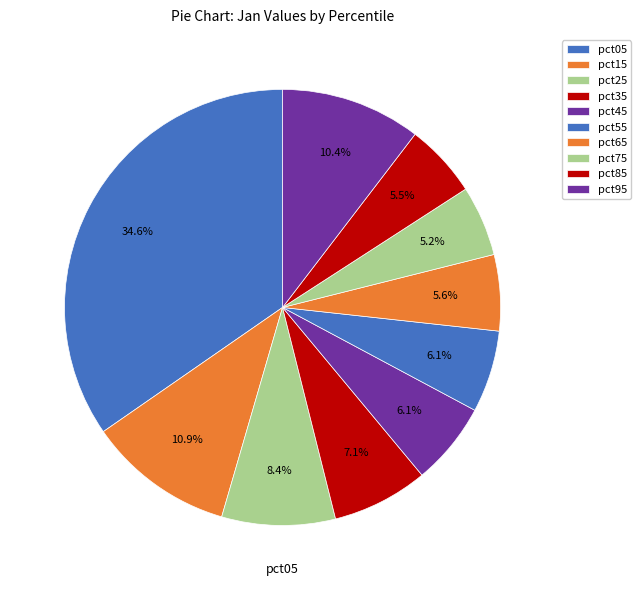

How many slices are in this pie chart?

10